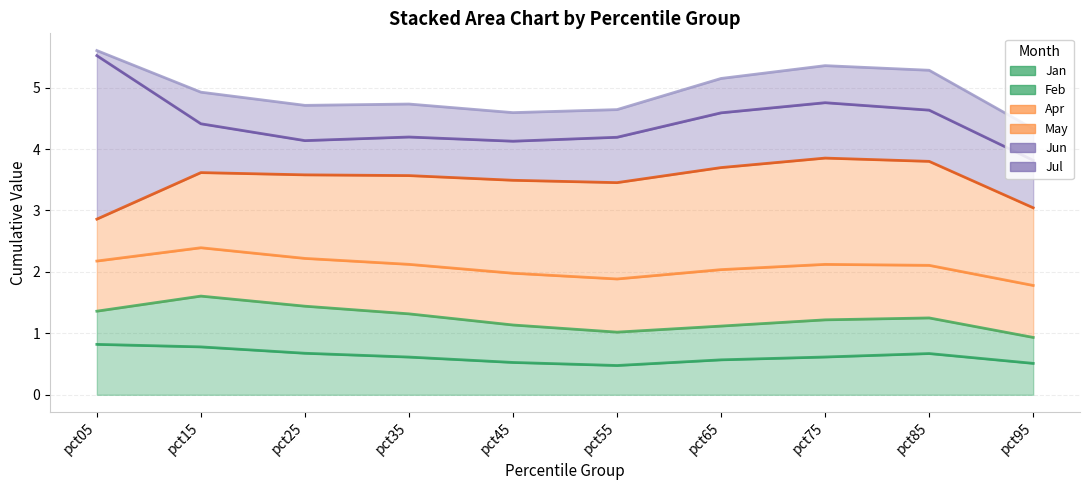

Which series has the widest spread of values?

Jun